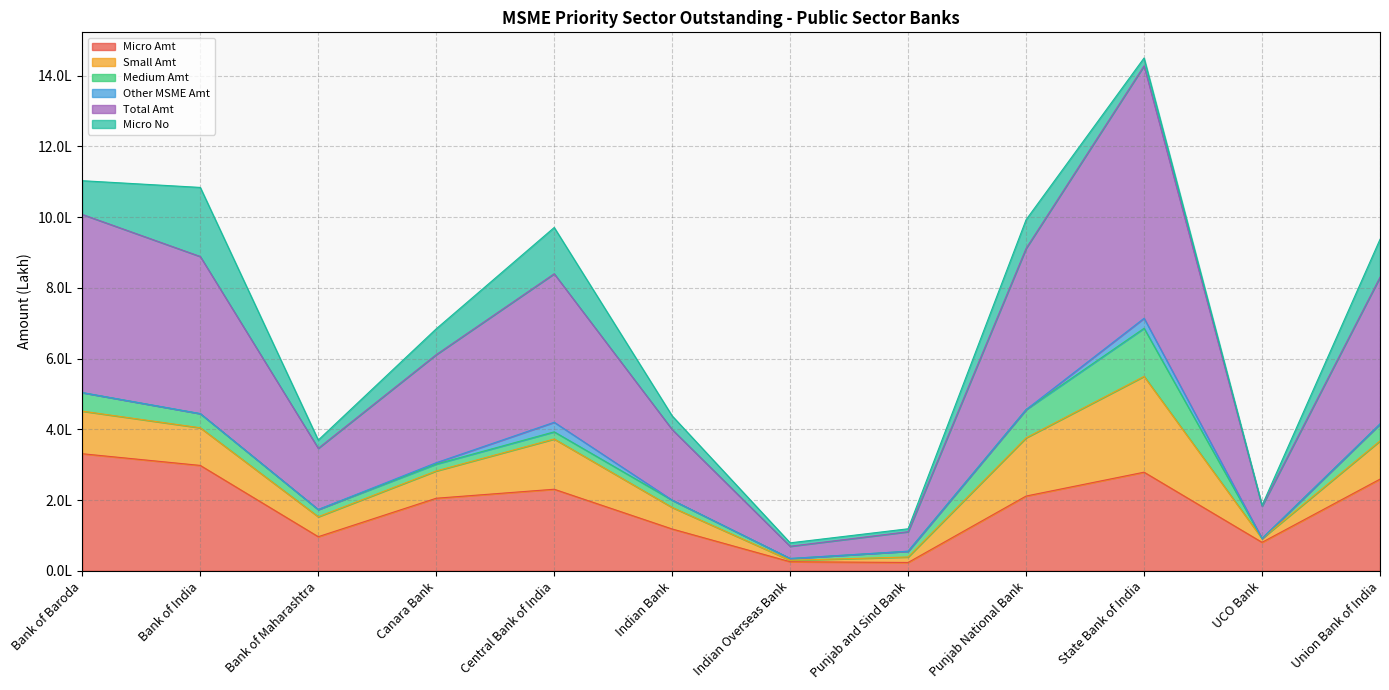

What is the label of the 5th point from the right?

Punjab and Sind Bank